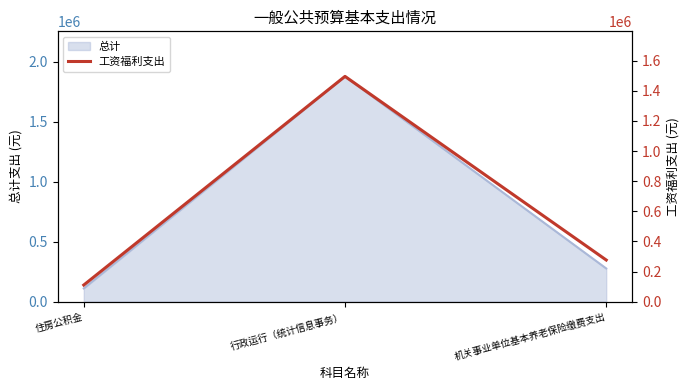

Reading left to right, transcribe all the data shown in this chart.

住房公积金=110710.8	行政运行（统计信息事务）=1496209.9	机关事业单位基本养老保险缴费支出=276777.0